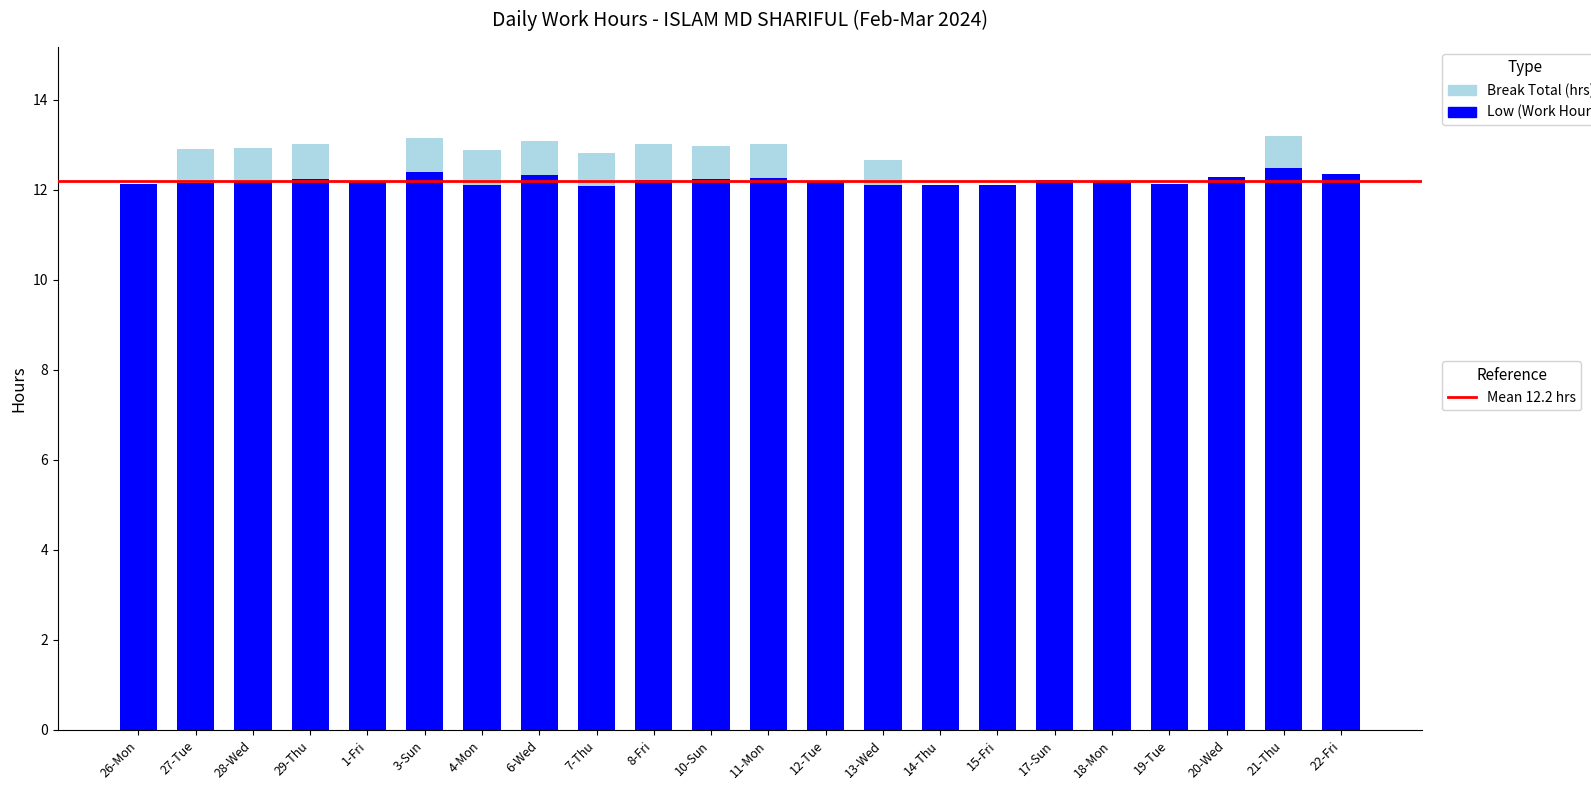

What is the total value across all series at 4-Mon?

12.9